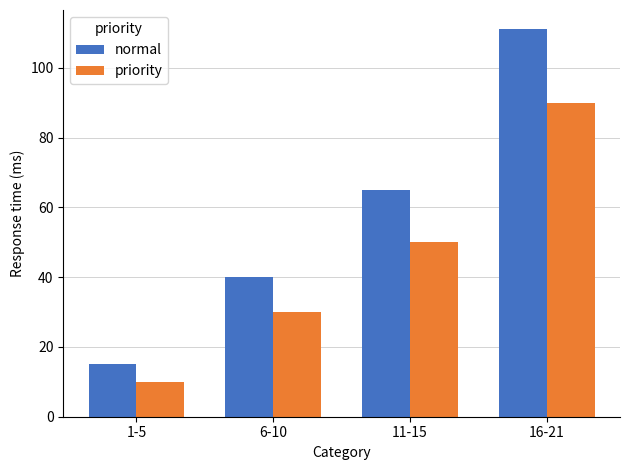

What are all the series names shown in the legend?

normal, priority